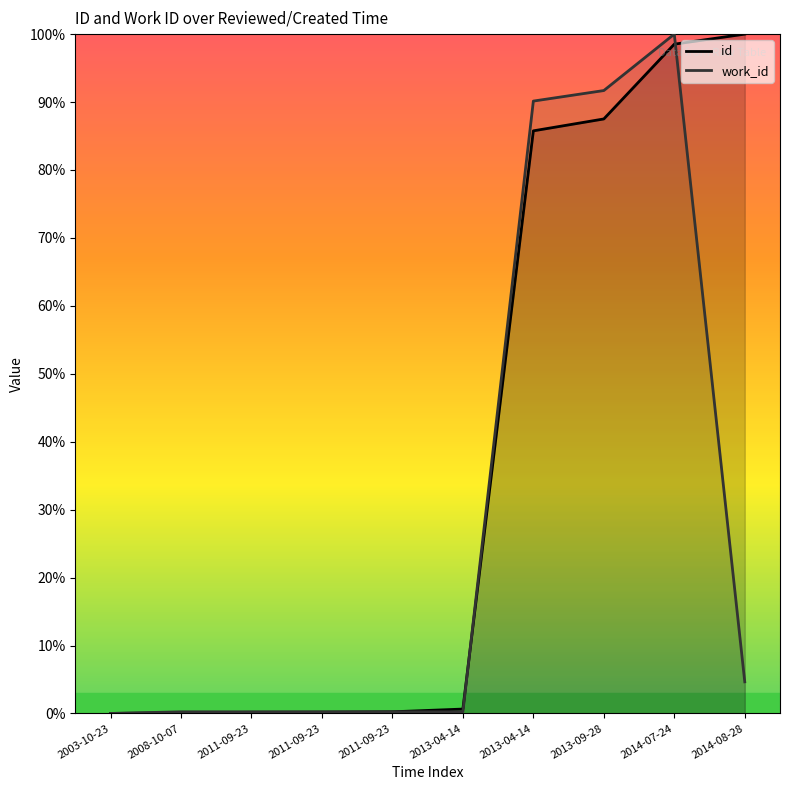

Reading right to left, transcribe all the data shown in this chart.

id: 100.0	98.5	87.5	85.8	0.6	0.2	0.2	0.2	0.1	0.0
work_id: 4.7	100.0	91.7	90.1	0.2	0.2	0.2	0.2	0.2	0.0